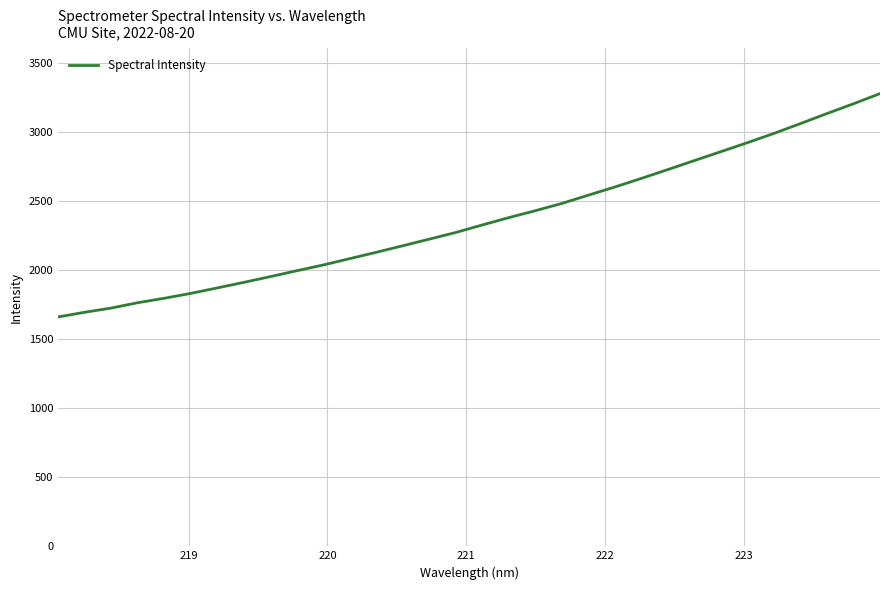

What is the difference between the maximum and minimum values?

1616.1